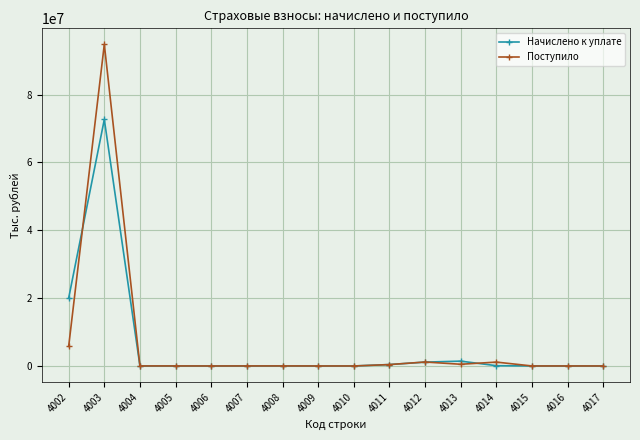

Is this an area chart (filled region under the line)?

No